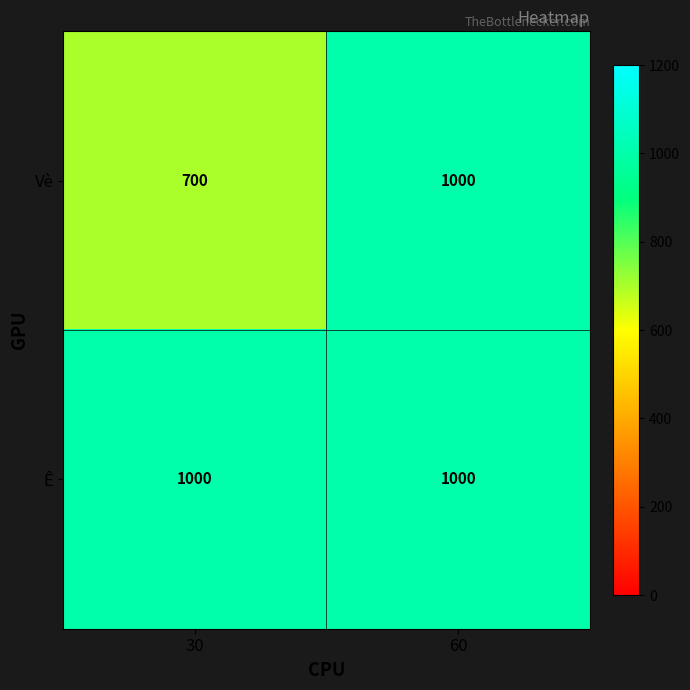

What is the approximate value of Vè at 60?

1000